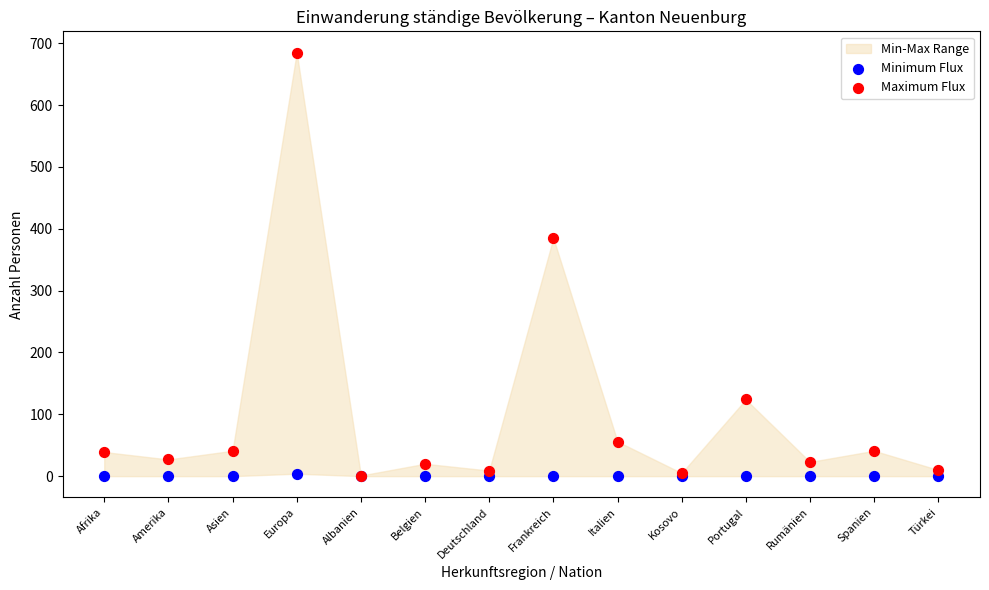

Which series has the largest Y range (max minus min)?

Maximum Flux